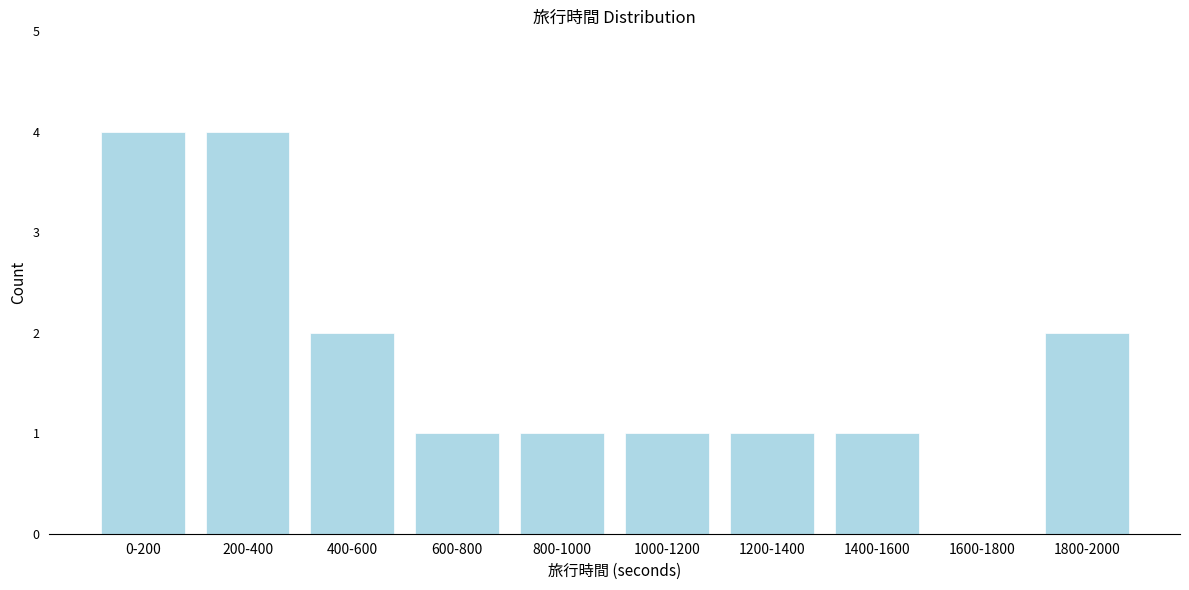

Reading left to right, transcribe all the data shown in this chart.

0-200=4	200-400=4	400-600=2	600-800=1	800-1000=1	1000-1200=1	1200-1400=1	1400-1600=1	1600-1800=0	1800-2000=2